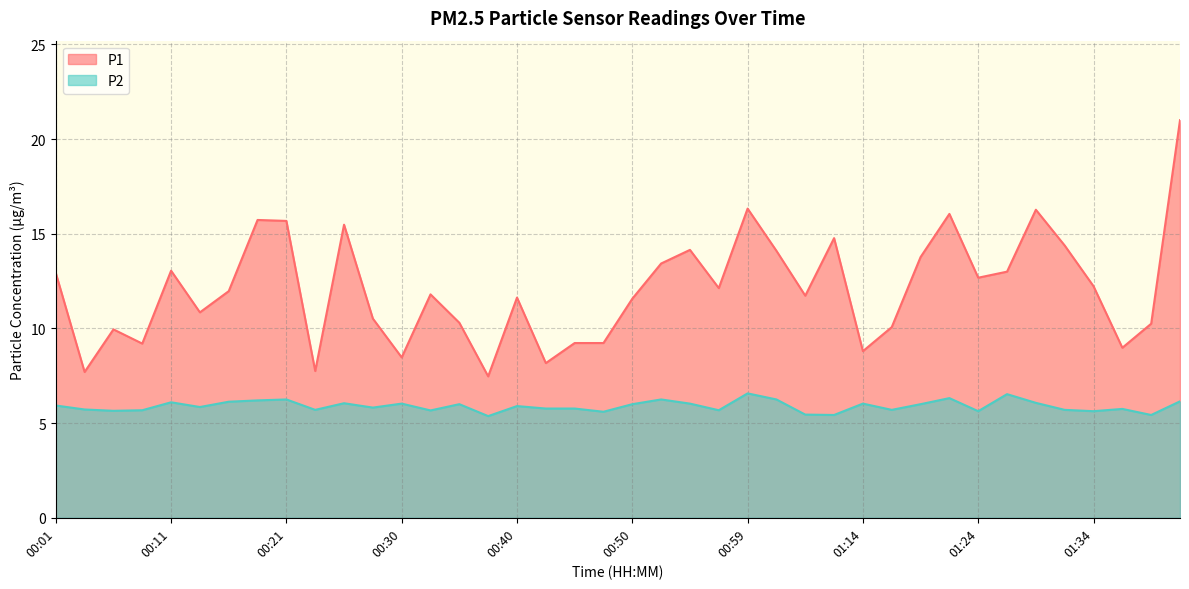

How many data points does each series have?

40